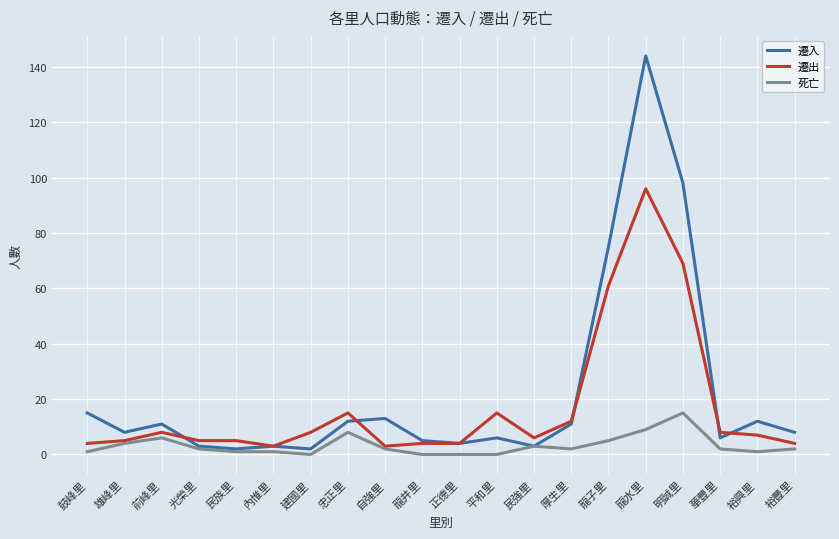

Which series has the widest spread of values?

遷入